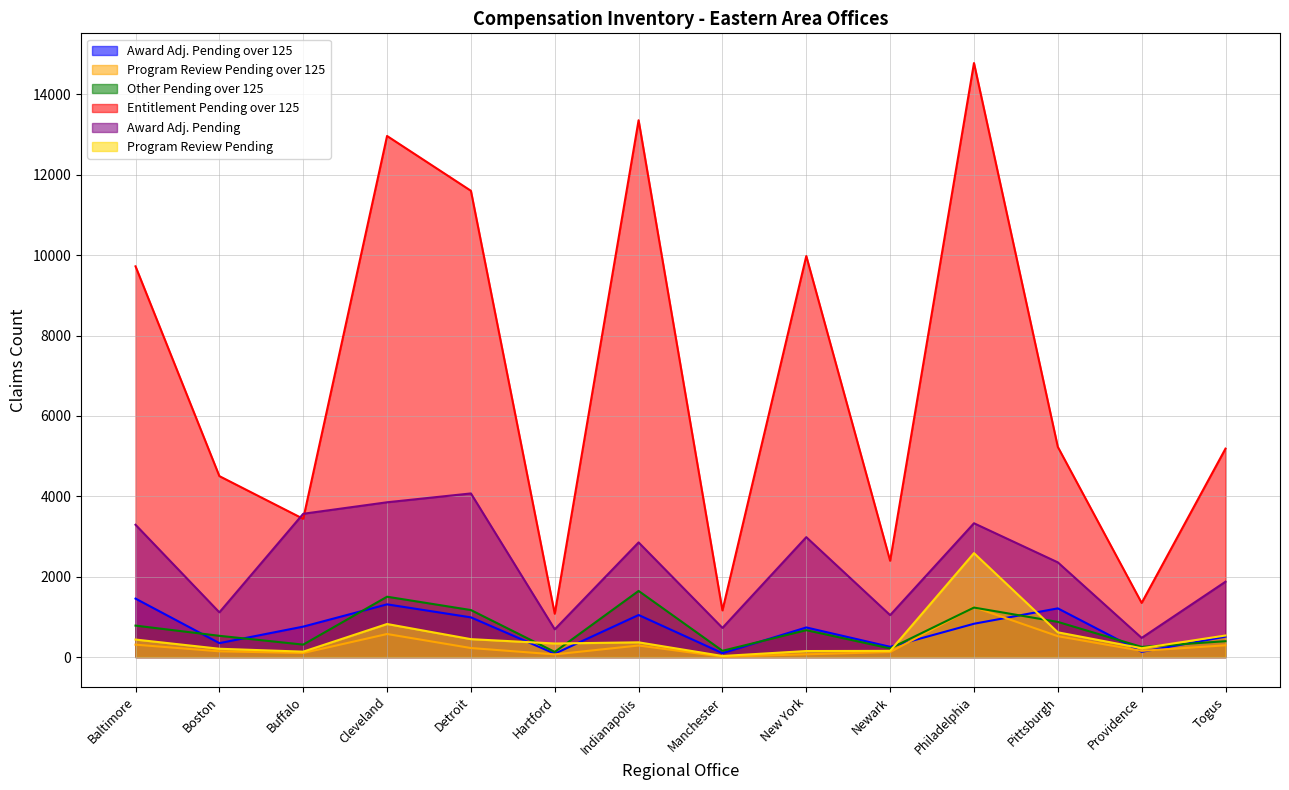

Which series has the largest total across all categories?

Entitlement Pending over 125